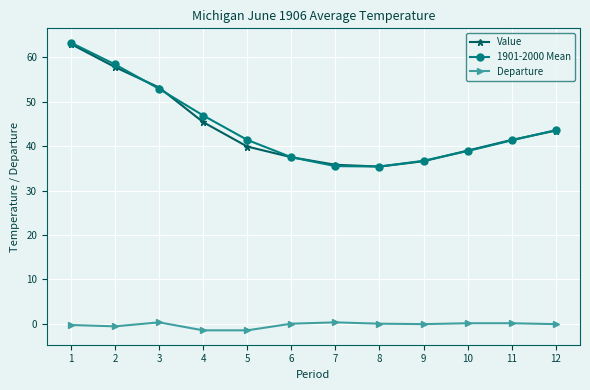

How many data points in 1901-2000 Mean are less than 41?

5